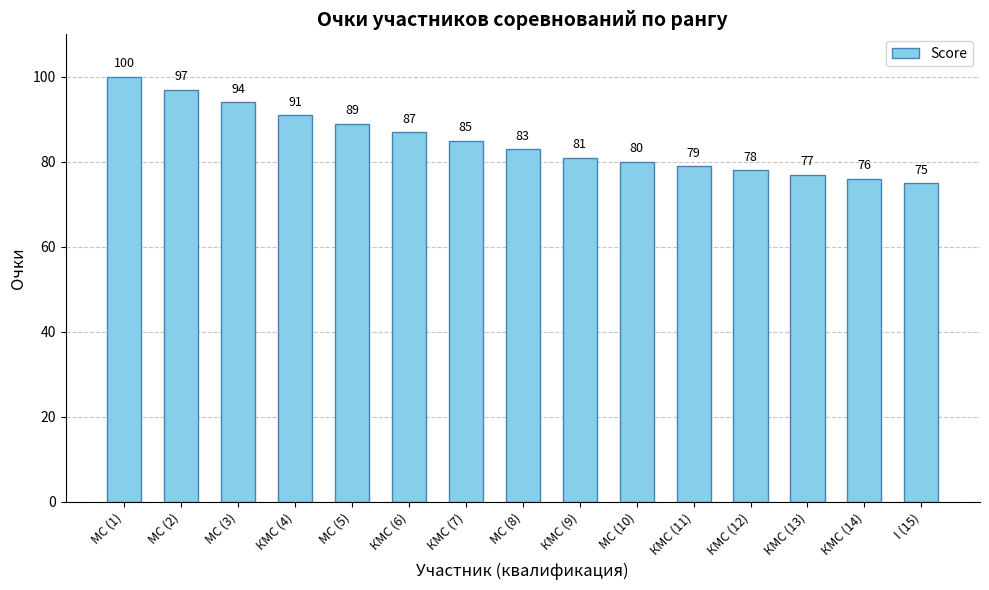

What position from the left is I (15)?

15